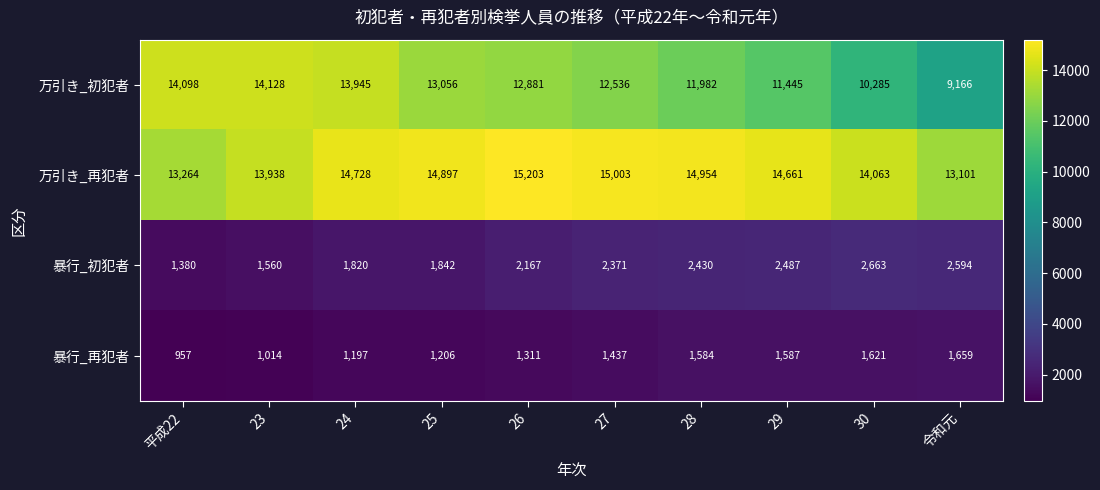

What is the minimum value shown in the chart?

957